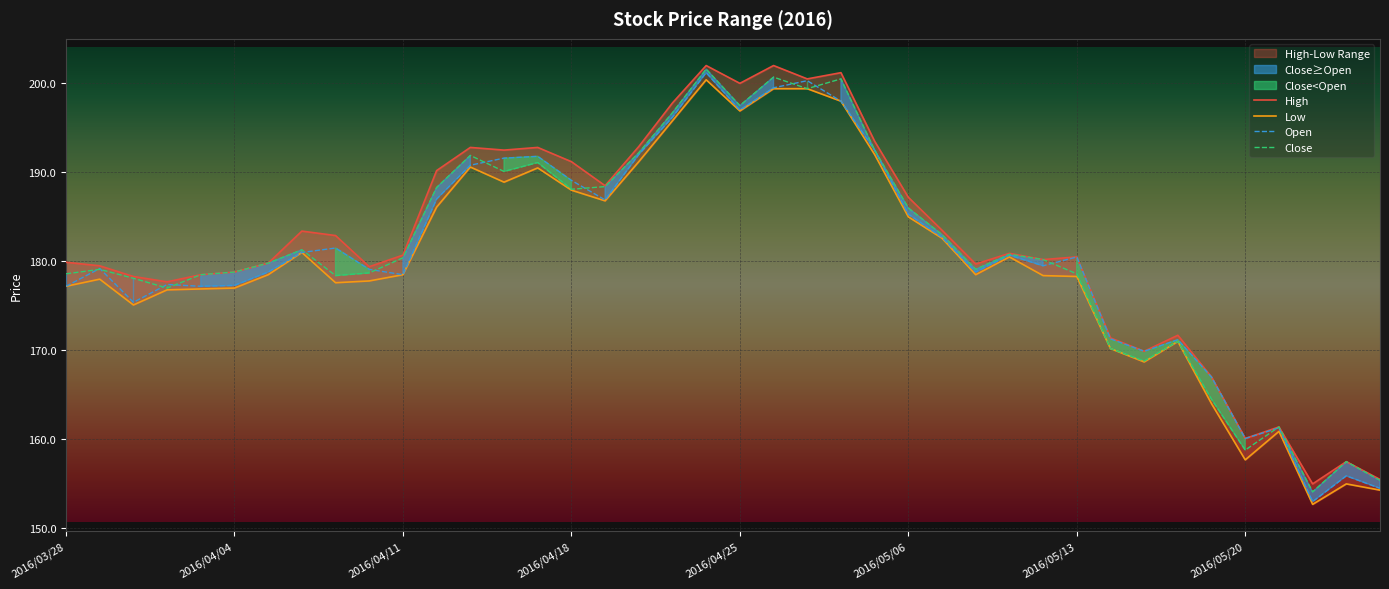

List the series in order of their peak value, highest first.

High, Close, Open, Low